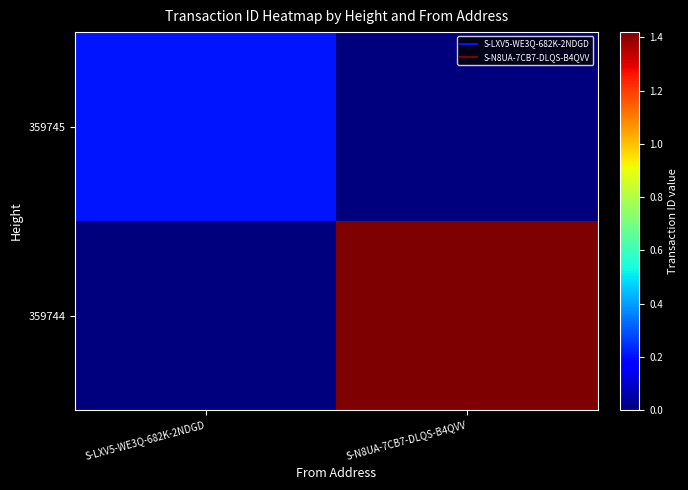

Which label corresponds to the smallest value in the chart?

S-N8UA-7CB7-DLQS-B4QVV